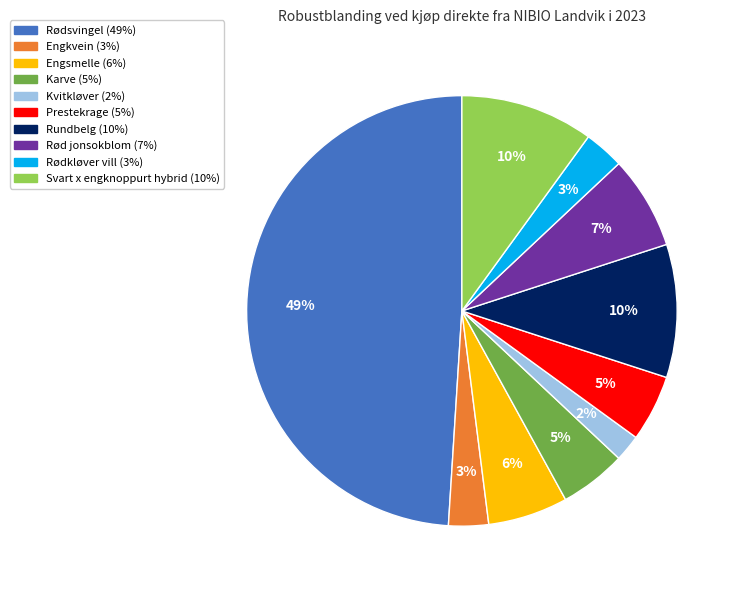

Approximately how many times larger is the value at Kvitkløver compared to Svart x engknoppurt hybrid?

0.2